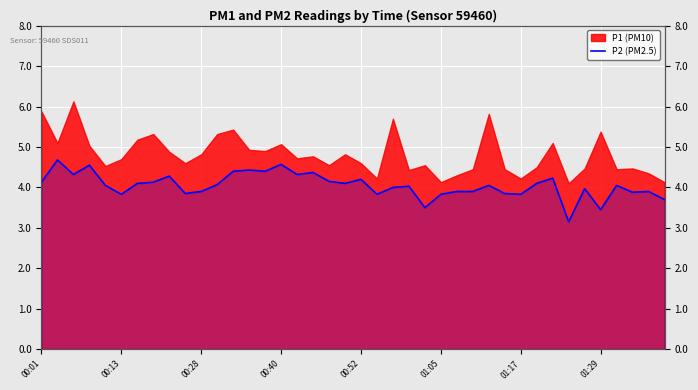

How many interior local peaks (higher than both neighbors) does the data have?

13